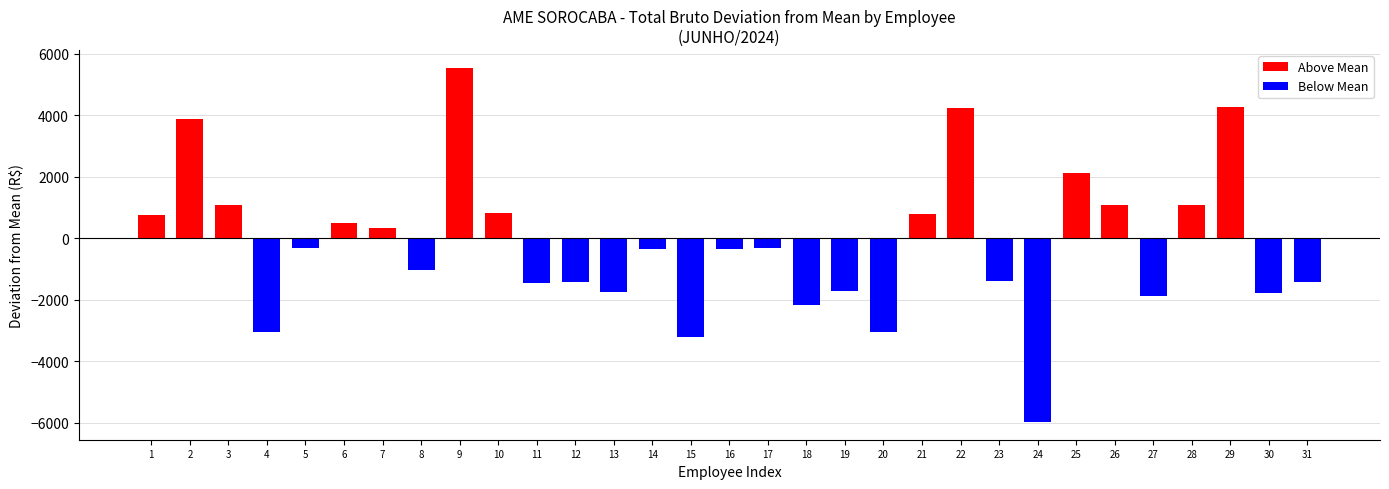

What is the sum of the values at 6 and 13?

-1248.2